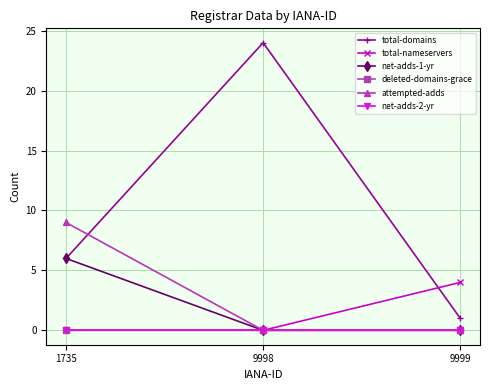

Is this an area chart (filled region under the line)?

No